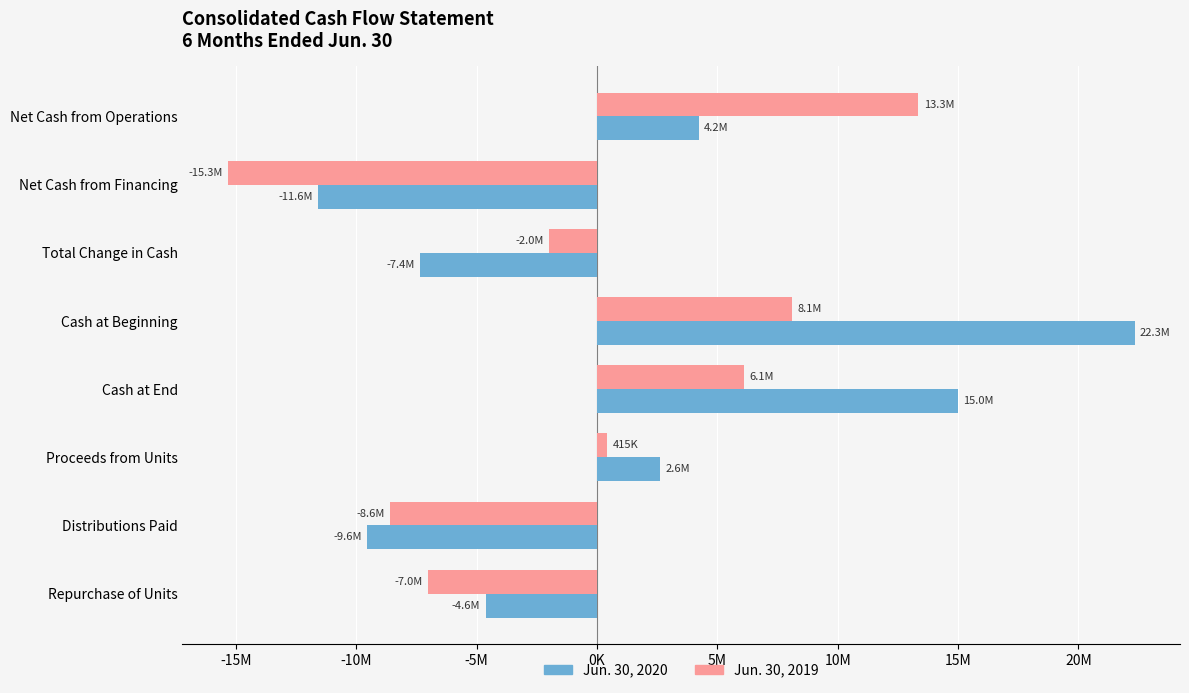

What are all the series names shown in the legend?

Jun. 30, 2020, Jun. 30, 2019